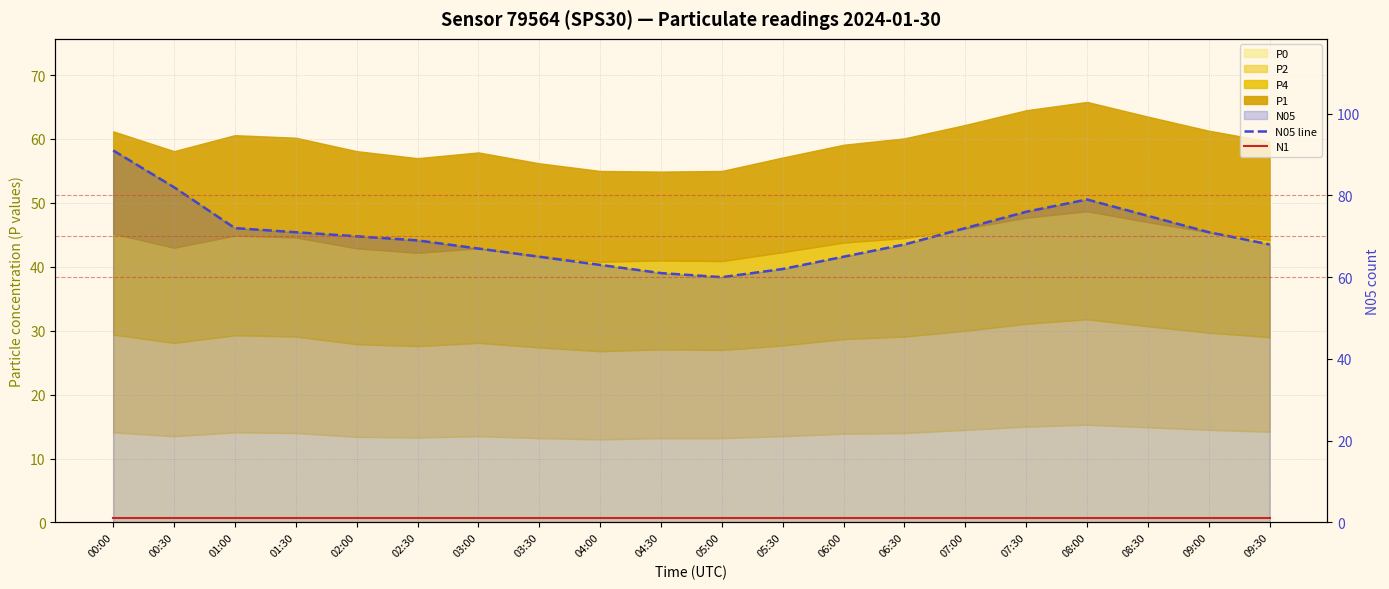

Where does the N05 line series first go above 70?

00:00